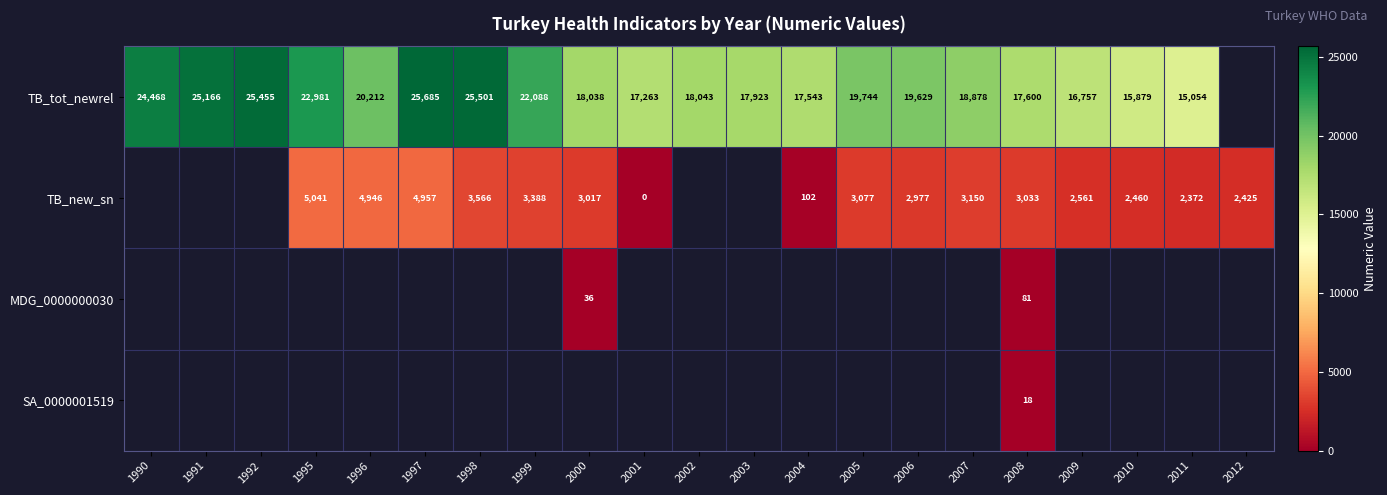

At which category is the sum across all series the highest?

2008